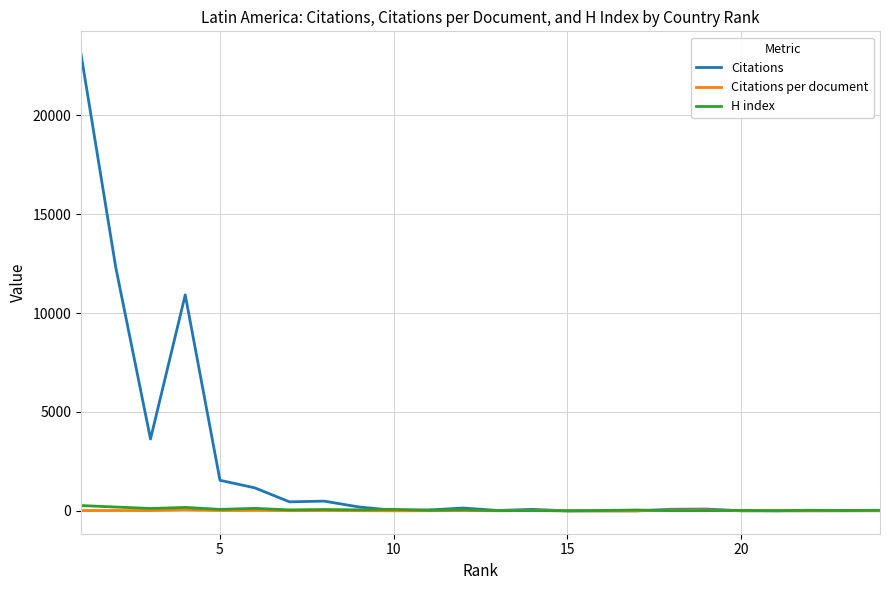

Which series has the largest range (max minus min)?

Citations